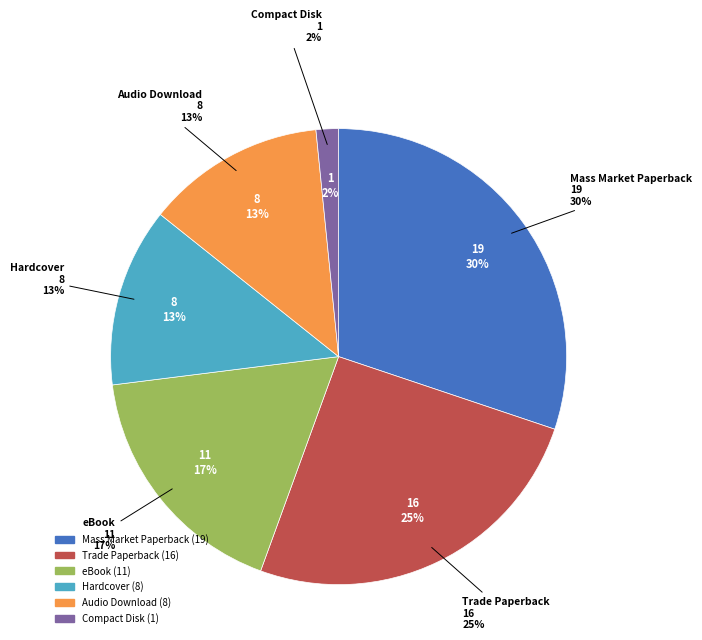

Which category has the smallest portion of the pie?

Compact Disk